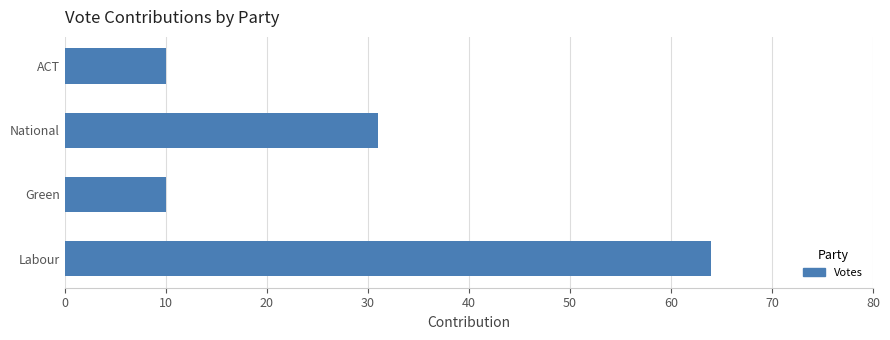

What is the sum of all values?

115